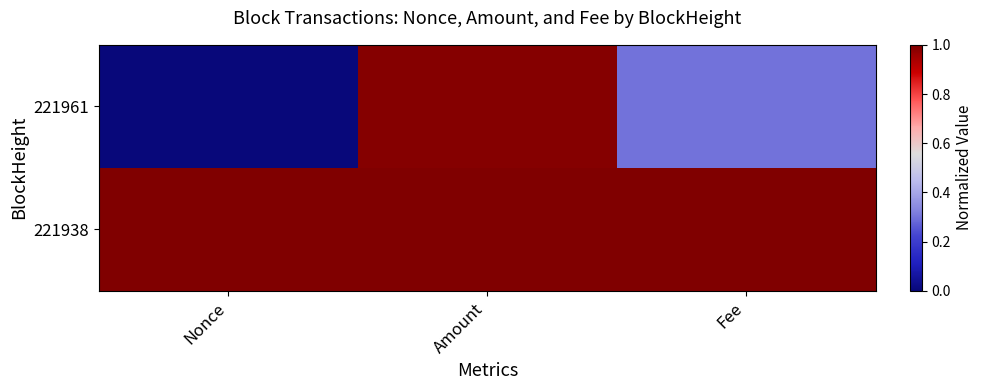

Rank the series by their maximum value, from lowest to highest.

221961, 221938